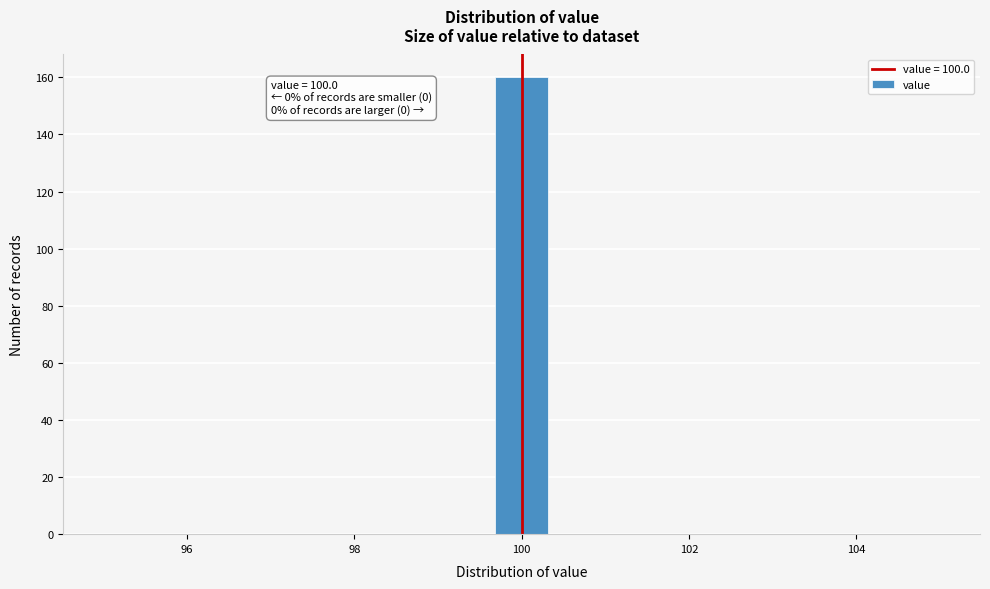

Around what value on the x-axis is the tallest bar? Give the approximate position of its centre, as read against the axis.

100.0